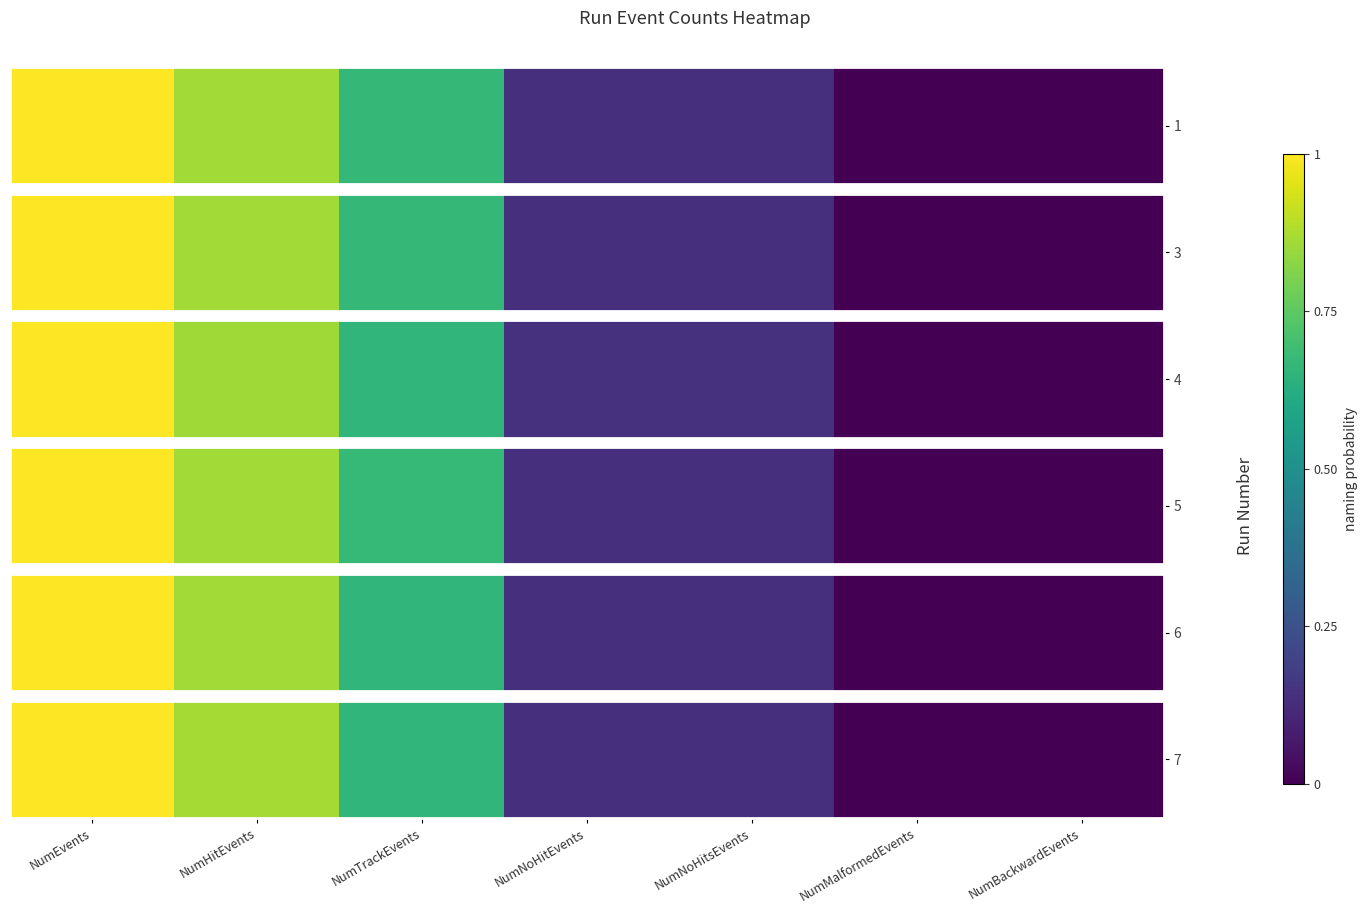

At which category does the chart reach its minimum across all series?

NumMalformedEvents